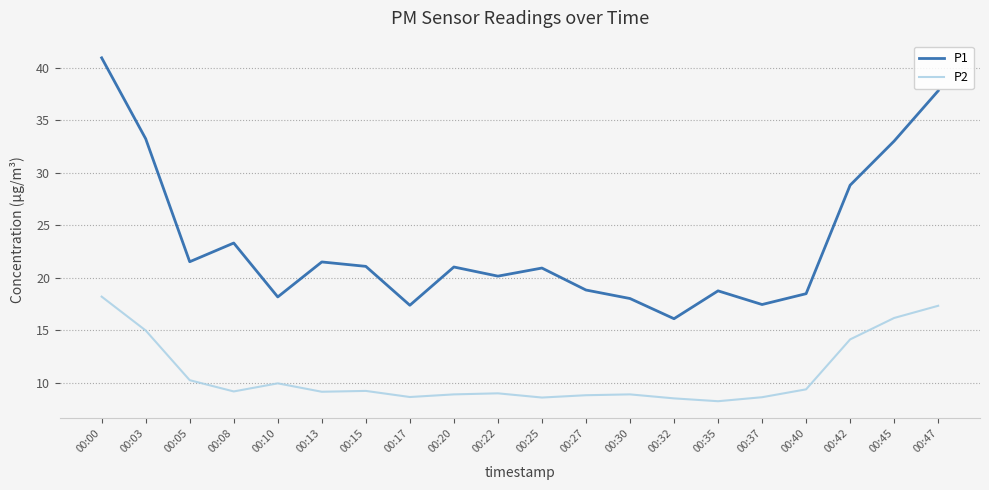

Which series has the largest range (max minus min)?

P1